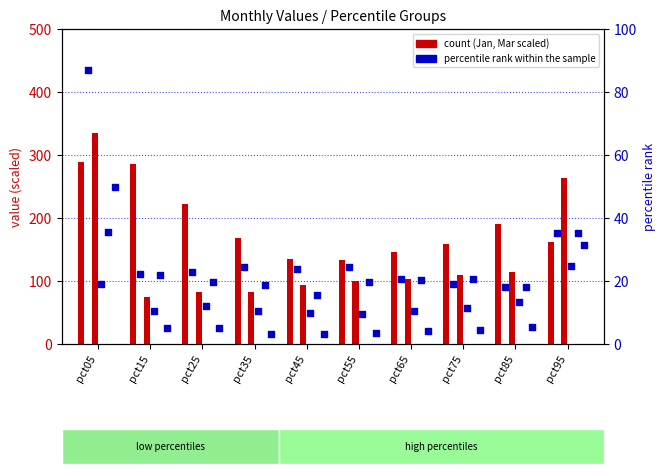

What are all the series names shown in the legend?

count, percentile rank within the sample